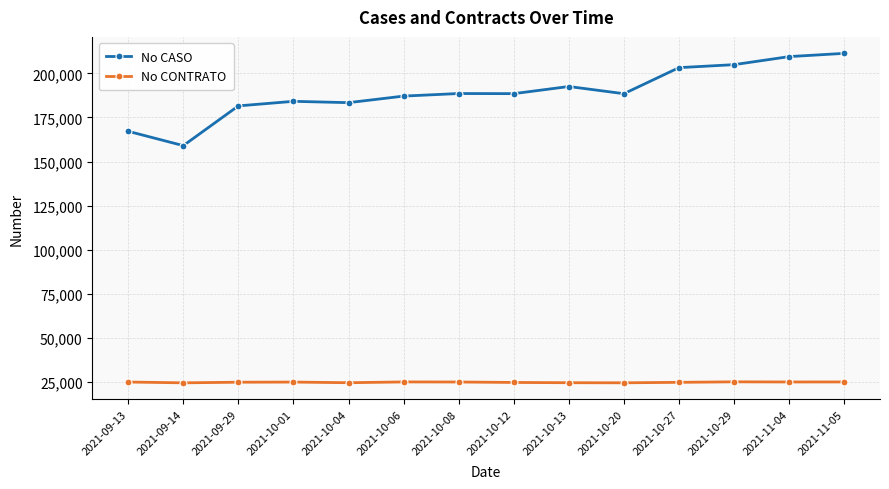

How many data points in No CASO are less than 188539?

7